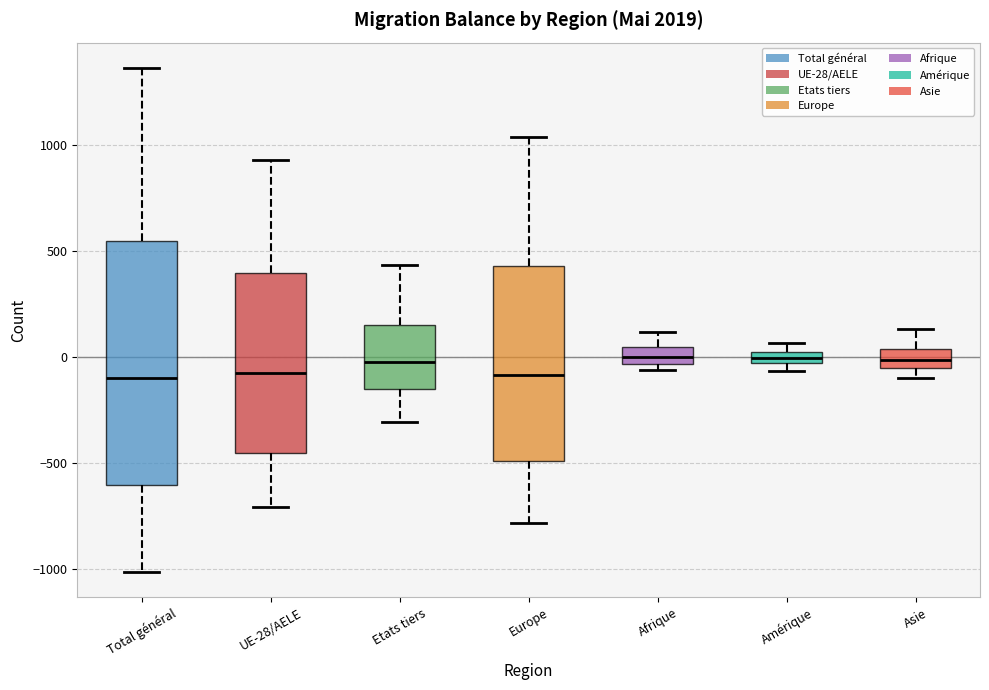

Where is the lower edge of the box for Amérique on the y-axis? The values are not printed on the chart, so give them approximately, as read against the axis.

-50